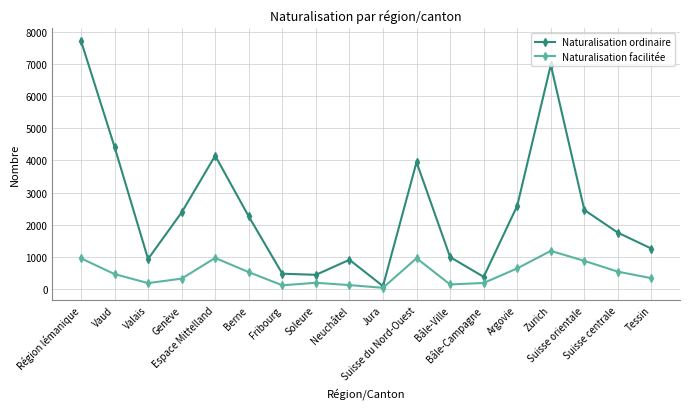

What value does the Naturalisation ordinaire series have at Argovie?

2588